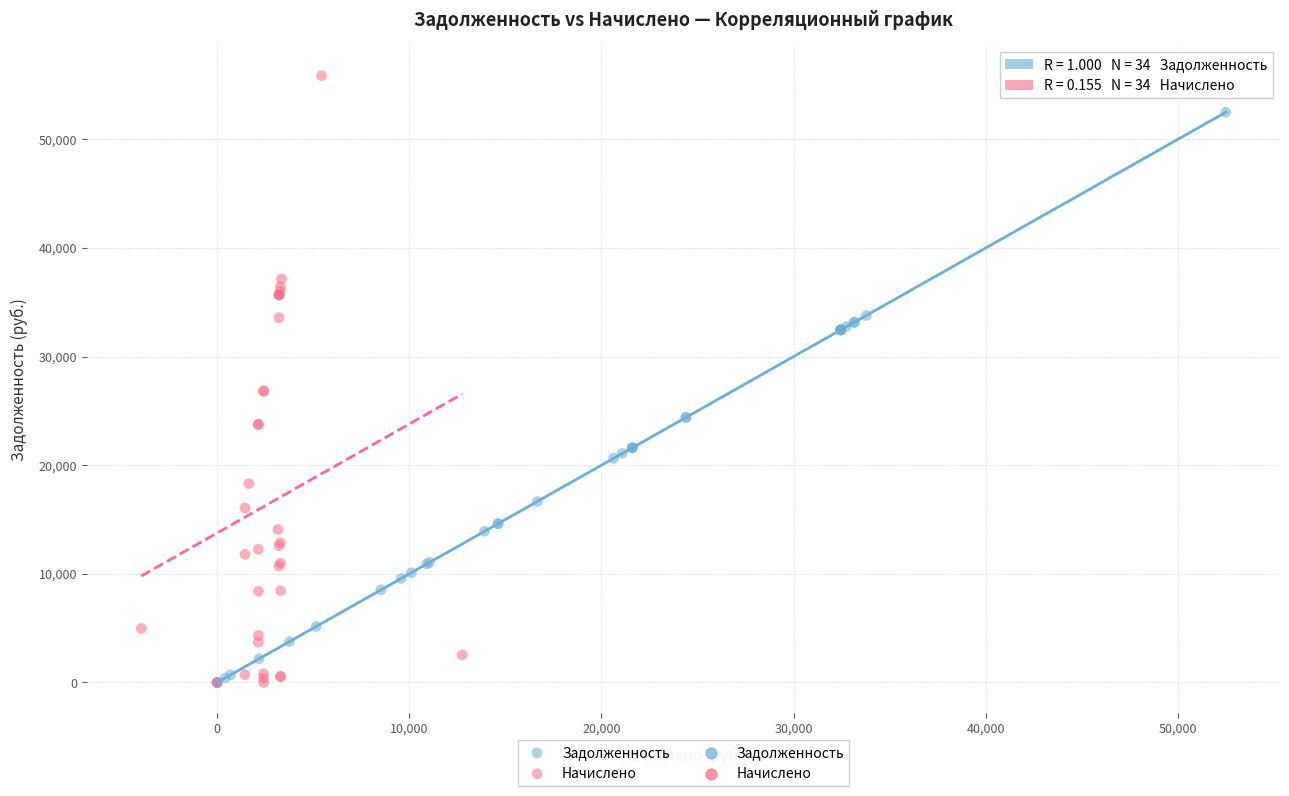

Which series contains the highest Y value?

Начислено